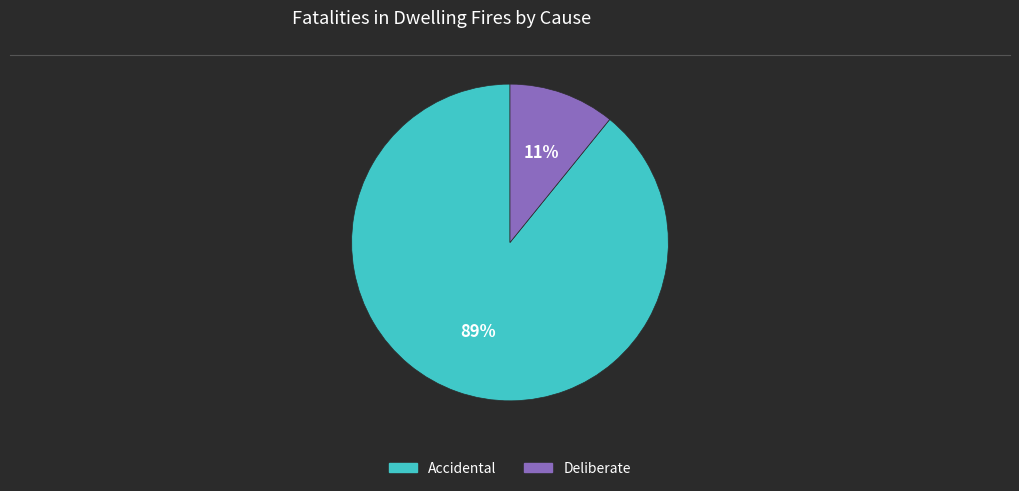

Is the sum of Deliberate and Accidental greater than half?

Yes